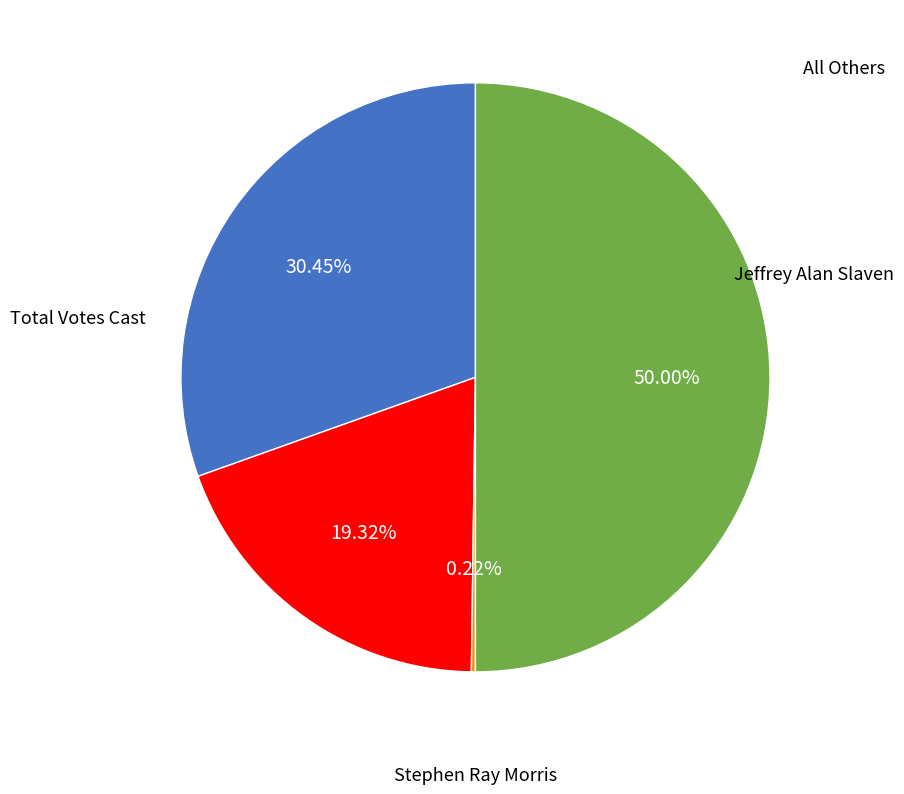

The Stephen Ray Morris slice represents 24% of the pie. True or false?

False